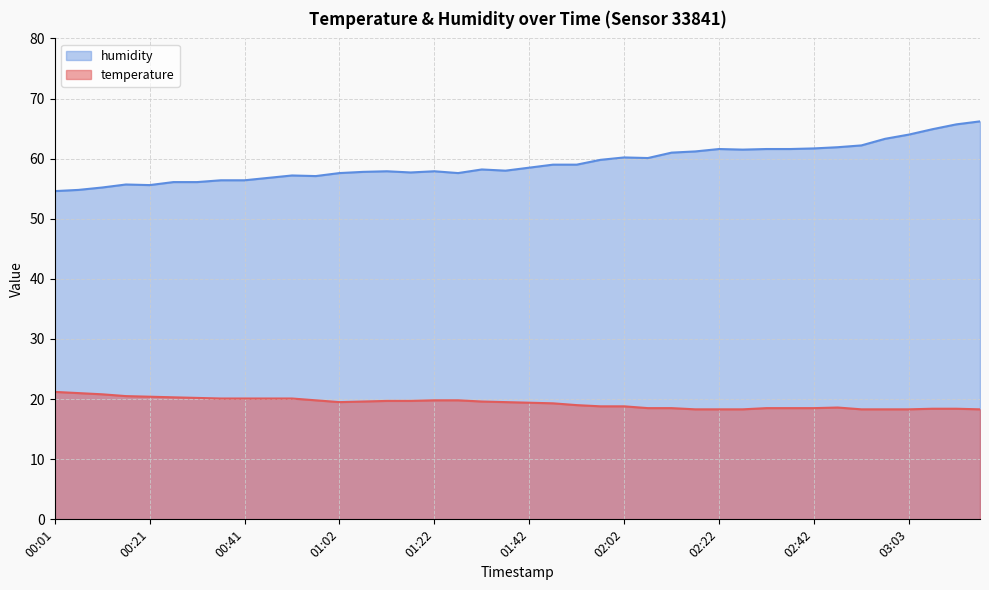

Which series has the largest range (max minus min)?

humidity